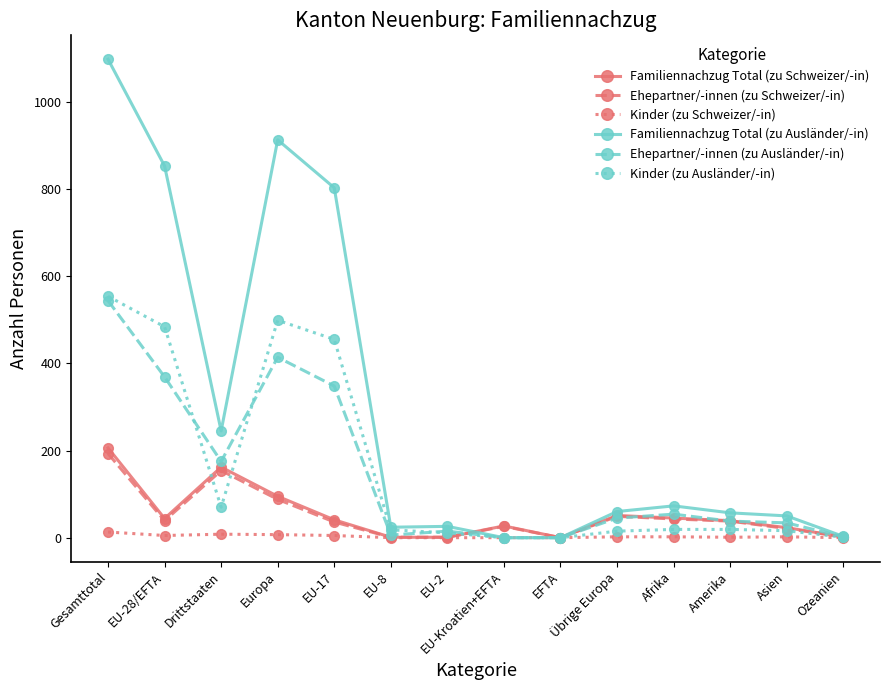

What position from the right is EU-2?

8